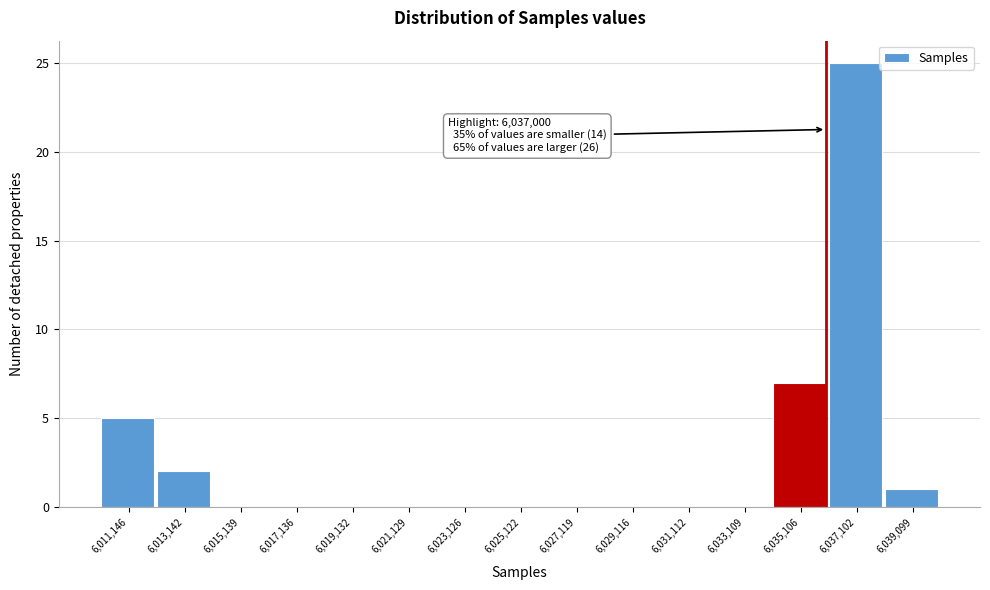

Reading left to right, list all the values displayed in this chart.

6,011,146=5	6,013,142=2	6,015,139=0	6,017,136=0	6,019,132=0	6,021,129=0	6,023,126=0	6,025,122=0	6,027,119=0	6,029,116=0	6,031,112=0	6,033,109=0	6,035,106=7	6,037,102=25	6,039,099=1